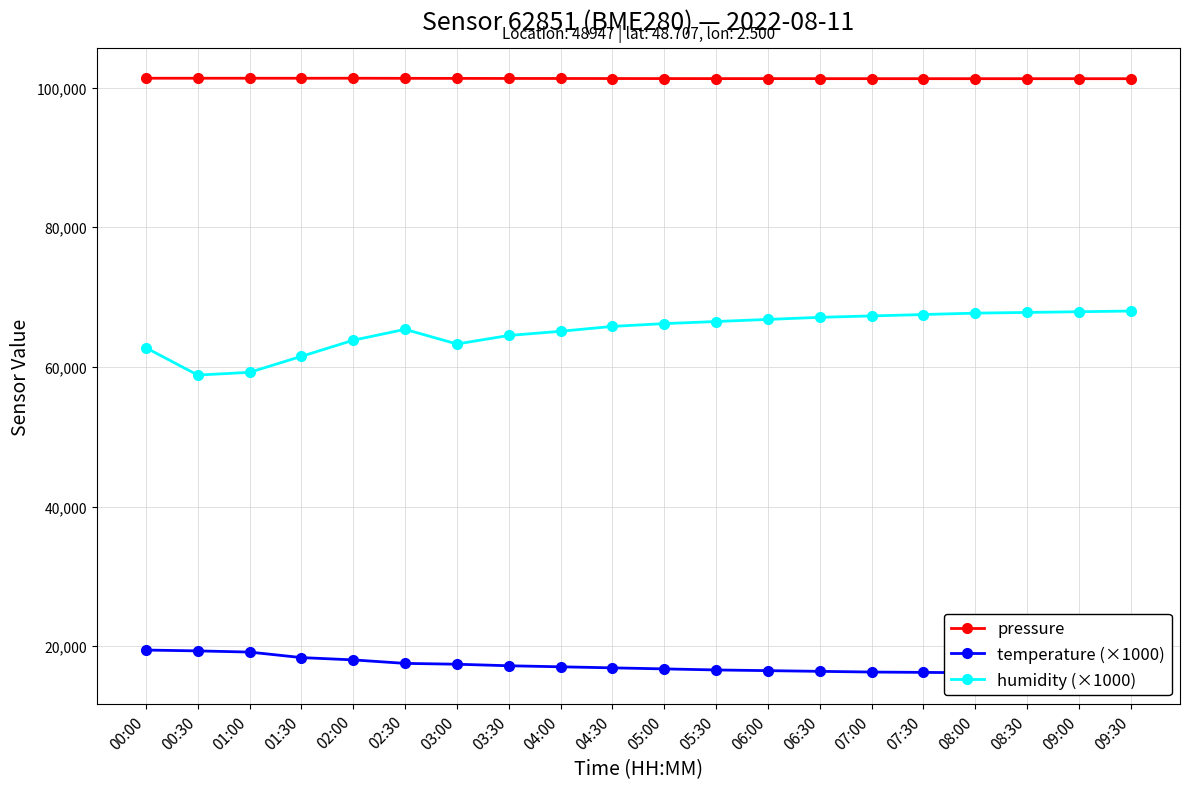

What is the sum of the temperature (×1000) values at 04:30 and 08:30?

33050.0